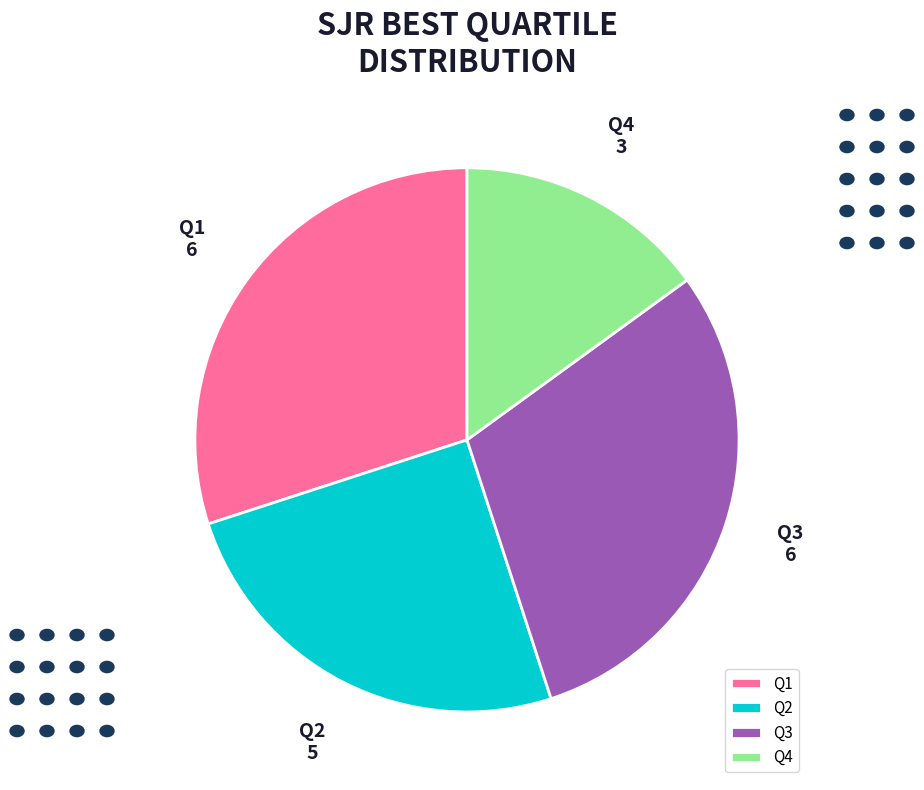

Does Q4 account for over 50% of the chart?

No